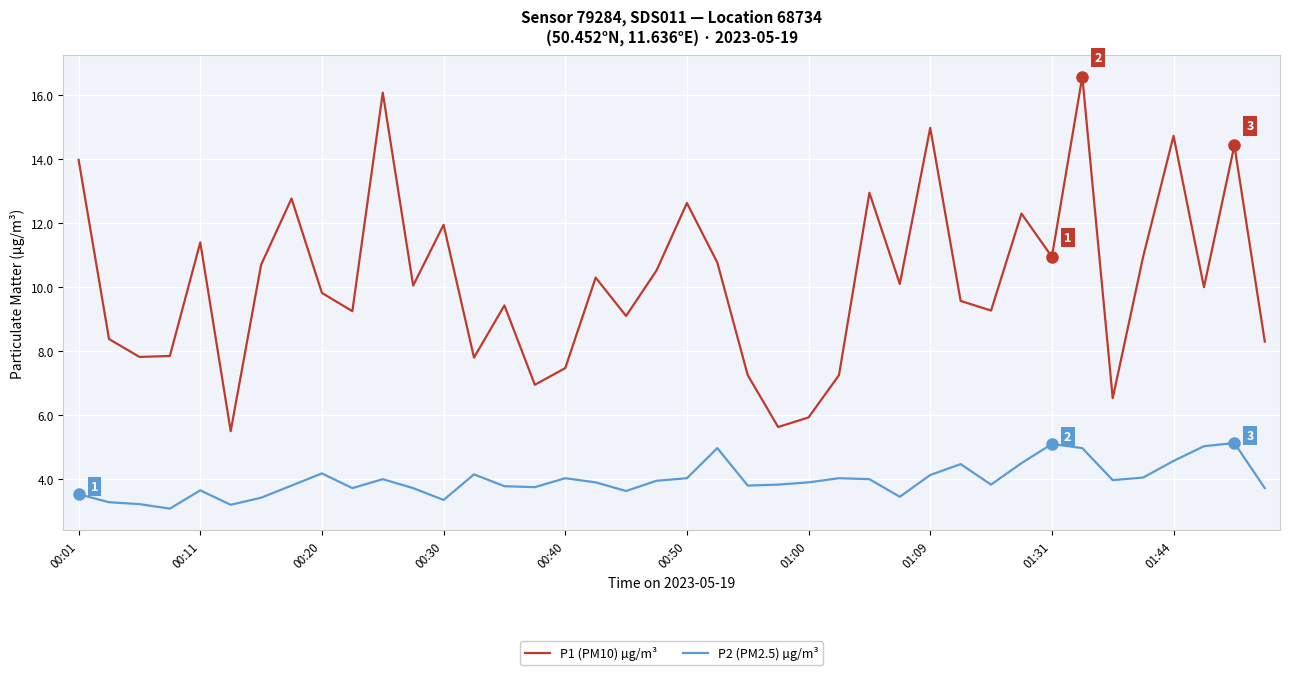

Which series has the widest spread of values?

P1 (PM10) µg/m³